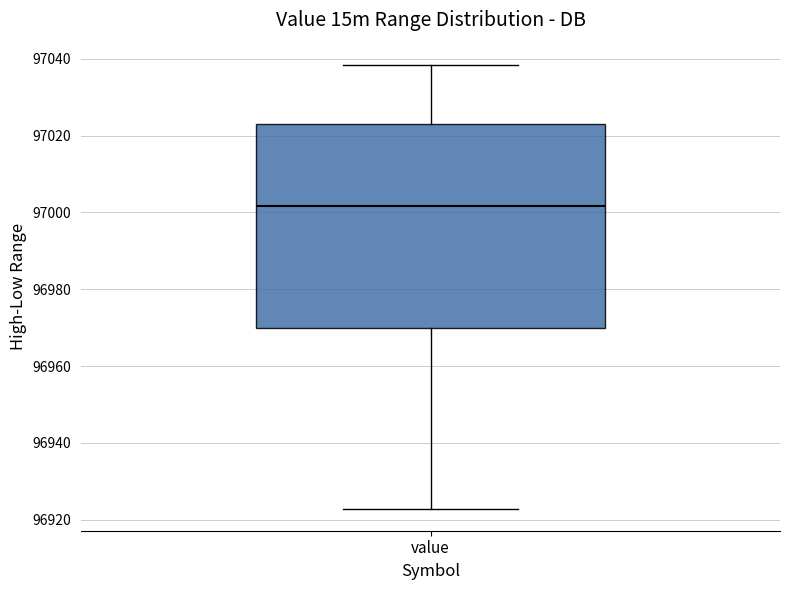

Transcribe this box plot: give where the median line is, the range the box spans, and where the two whiskers end, as read against the y-axis. The values are not printed on the chart, so give them approximately, as read against the axis.

median 97002, box 96970 to 97024, whiskers 96922 to 97038